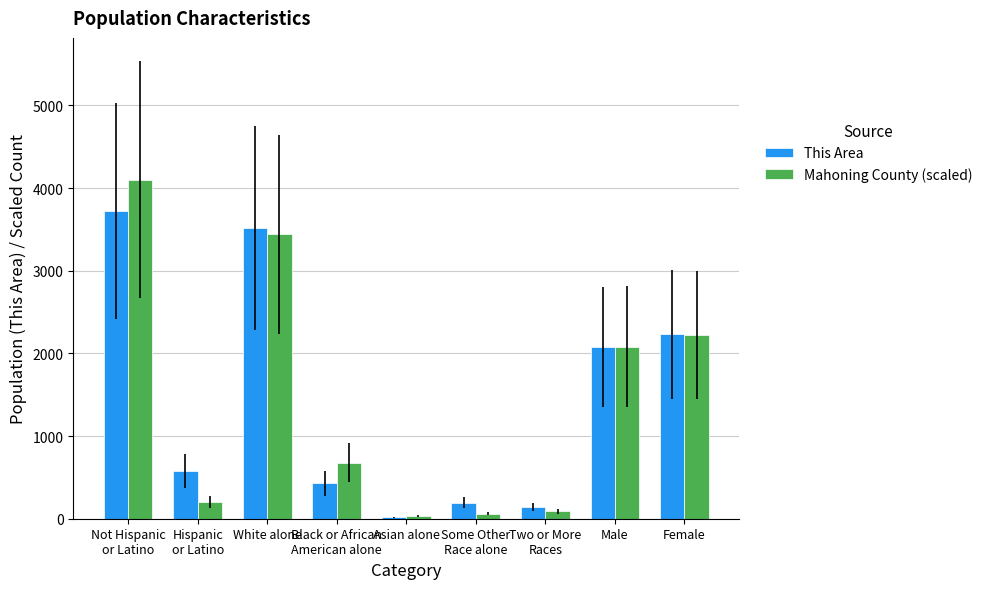

The Mahoning County (scaled) series shows 356.8 at Black or African
American alone. True or false?

False